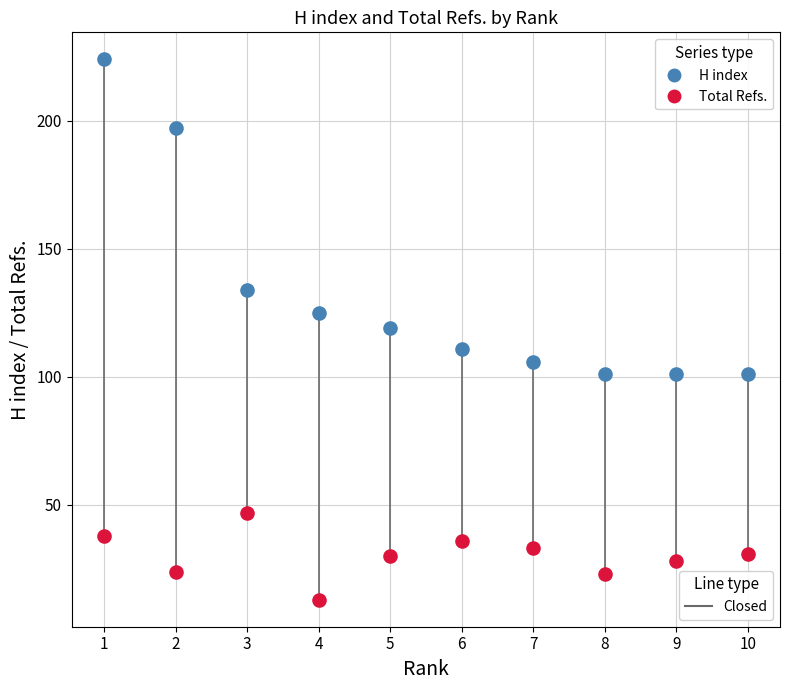

Across all data points, what is the range of X values (max minus min)?

9